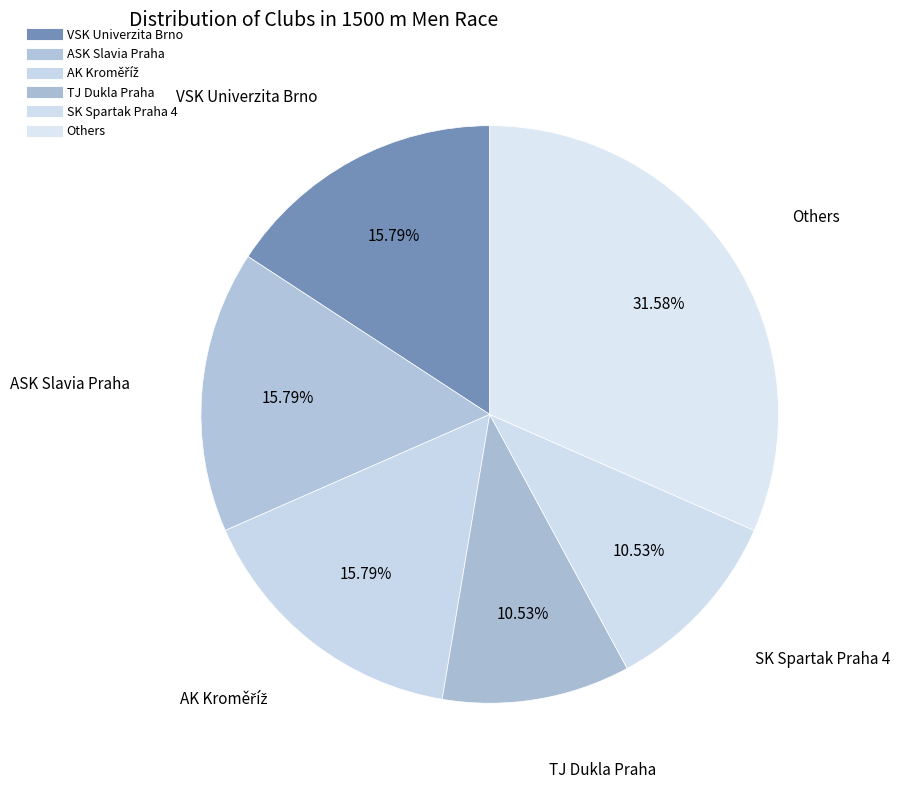

Does any single category account for the majority?

No